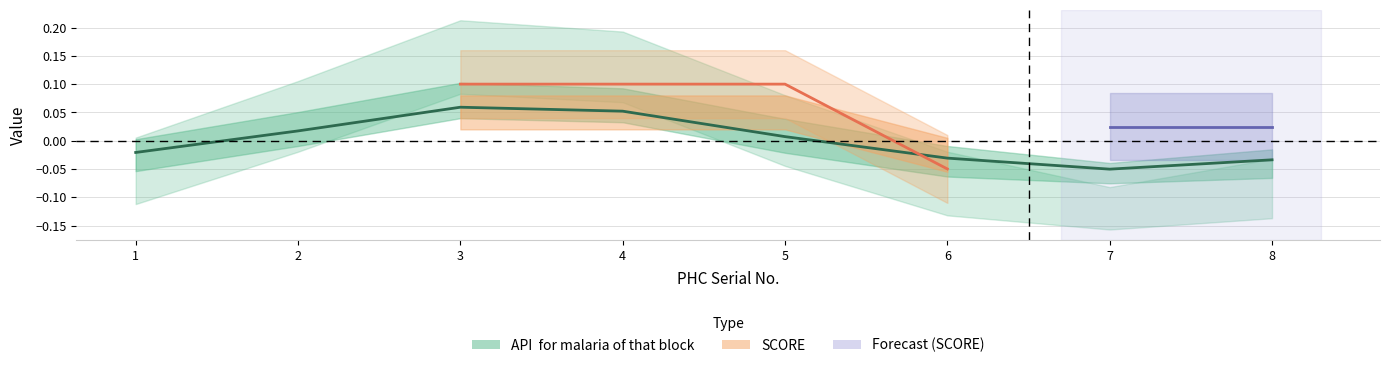

Which has a higher value, 8 or 5?

5